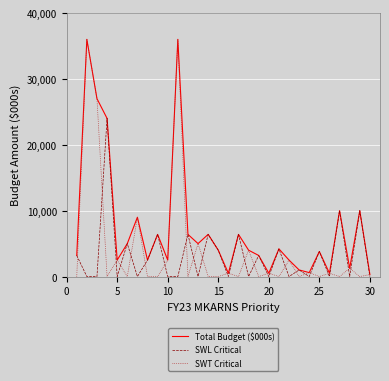

Which series has the largest range (max minus min)?

SWT Critical